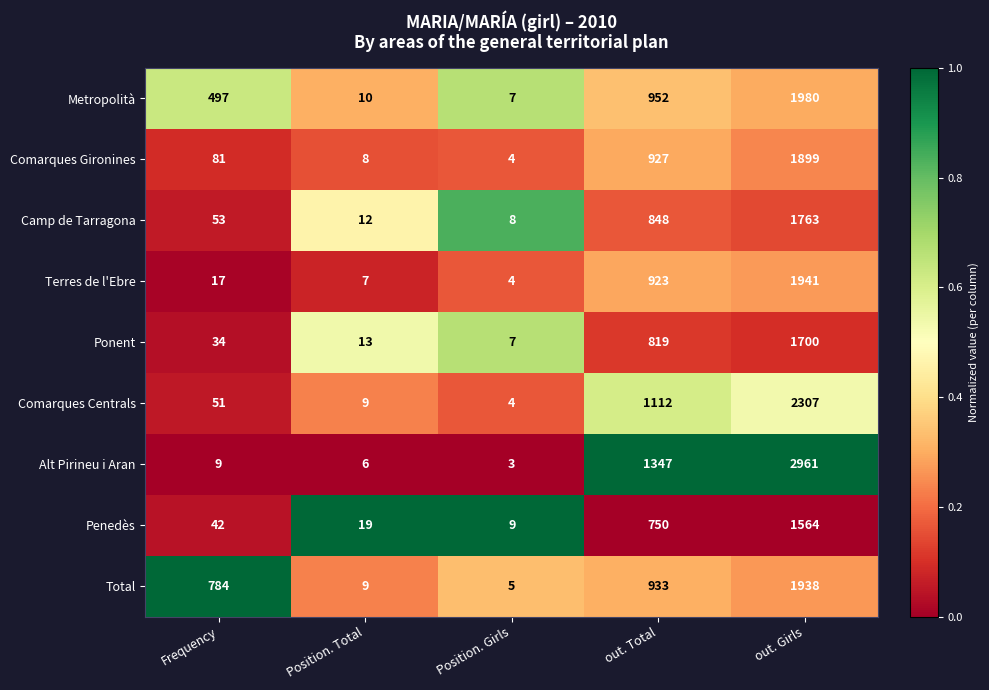

Which series has the largest total across all categories?

Alt Pirineu i Aran